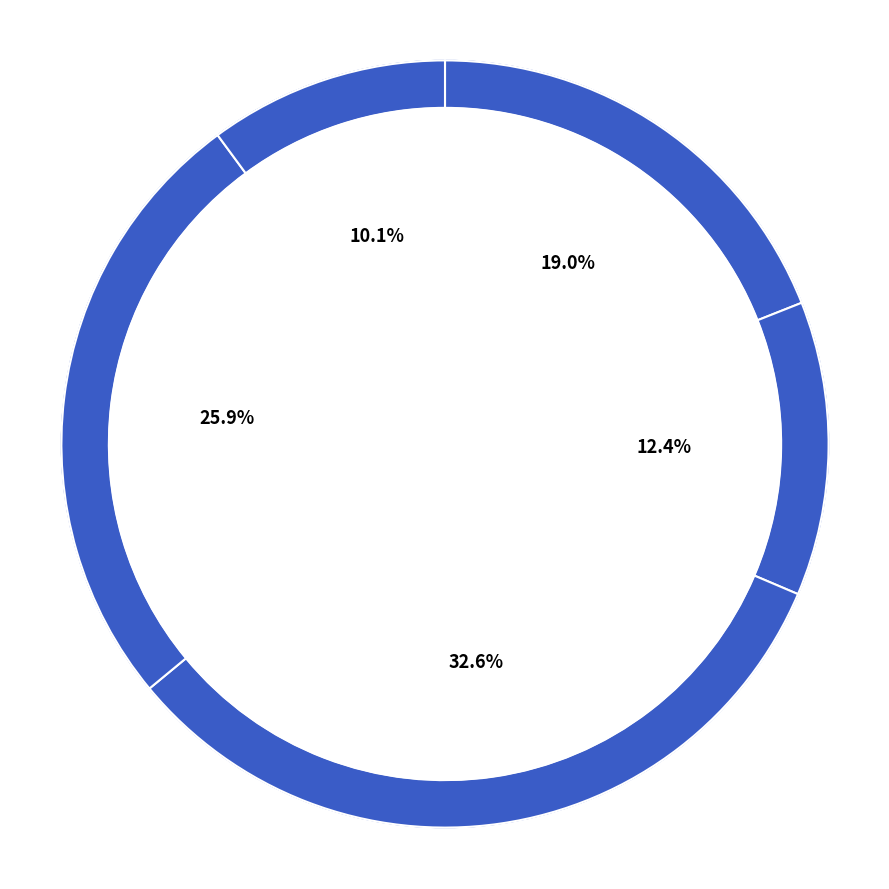

Combined, what portion of the pie is 15 and 21?

38.4%